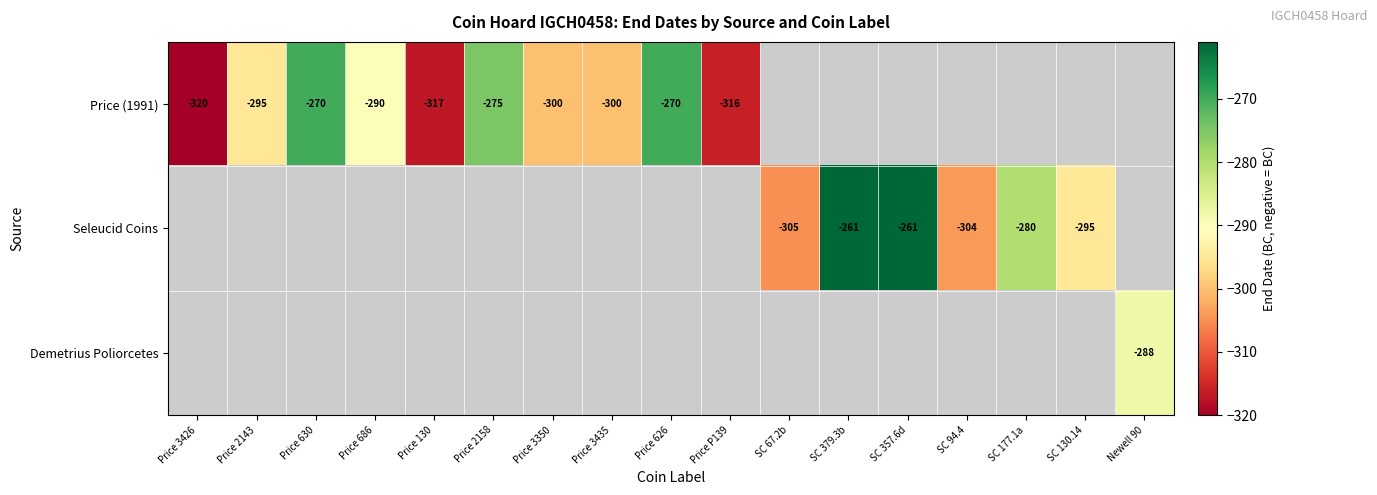

Is the value of Demetrius Poliorcetes at Newell 90 greater than the value of Seleucid Coins at SC 177.1a?

No